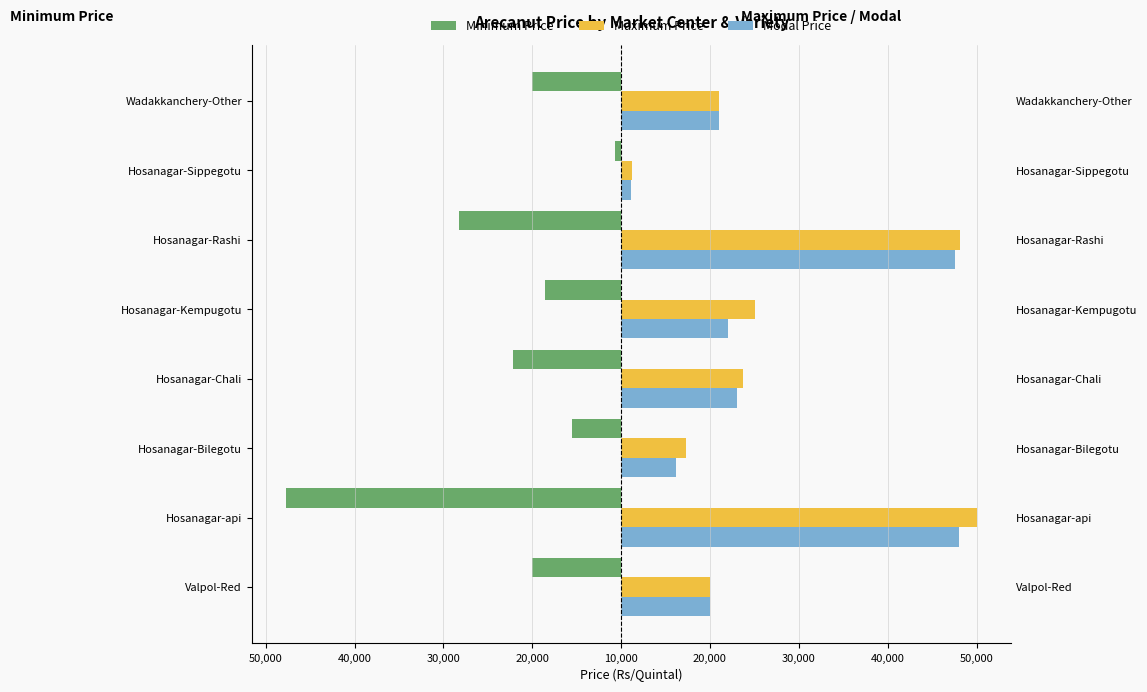

List the series in order of their peak value, highest first.

Maximum Price, Modal Price, Minimum Price